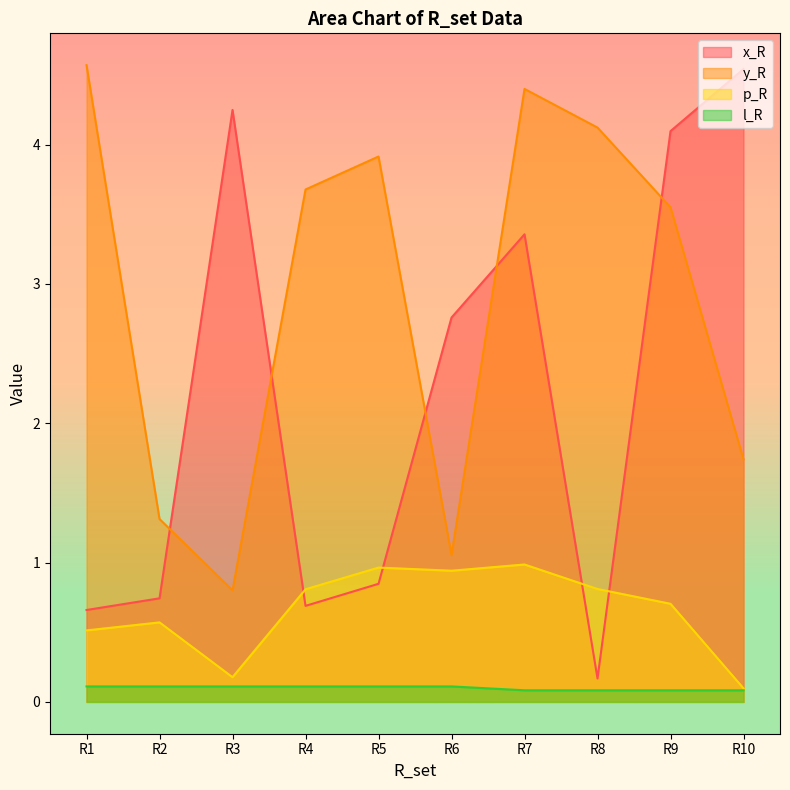

Reading left to right, list all the values displayed in this chart.

x_R: R1=0.7	R2=0.7	R3=4.2	R4=0.7	R5=0.8	R6=2.8	R7=3.4	R8=0.2	R9=4.1	R10=4.5
y_R: R1=4.6	R2=1.3	R3=0.8	R4=3.7	R5=3.9	R6=1.1	R7=4.4	R8=4.1	R9=3.6	R10=1.7
p_R: R1=0.5	R2=0.6	R3=0.2	R4=0.8	R5=1.0	R6=0.9	R7=1.0	R8=0.8	R9=0.7	R10=0.1
l_R: R1=0.1	R2=0.1	R3=0.1	R4=0.1	R5=0.1	R6=0.1	R7=0.1	R8=0.1	R9=0.1	R10=0.1